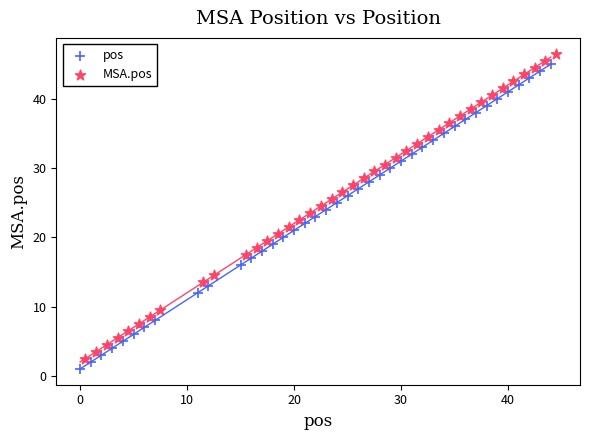

Which series contains the highest Y value?

MSA.pos